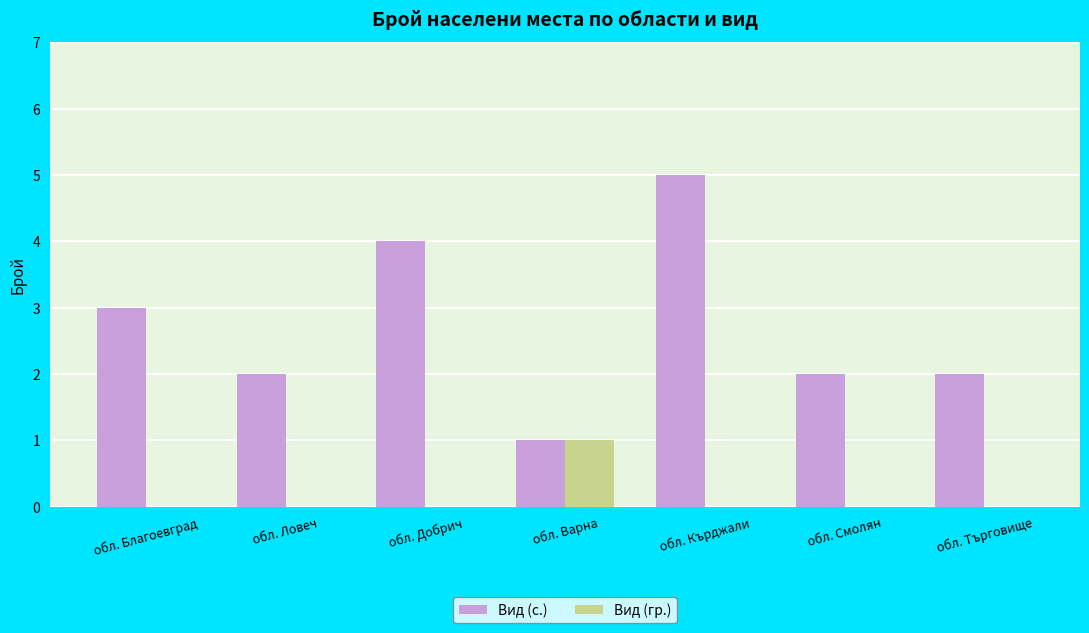

Is it true that Вид (гр.) equals 0 at обл. Кърджали?

True